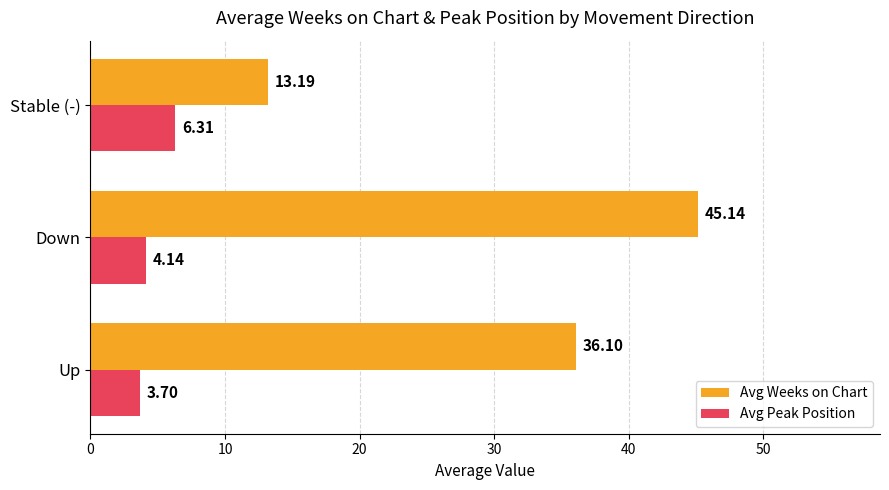

Between Up and Stable (-), which series saw the biggest shift?

Avg Weeks on Chart